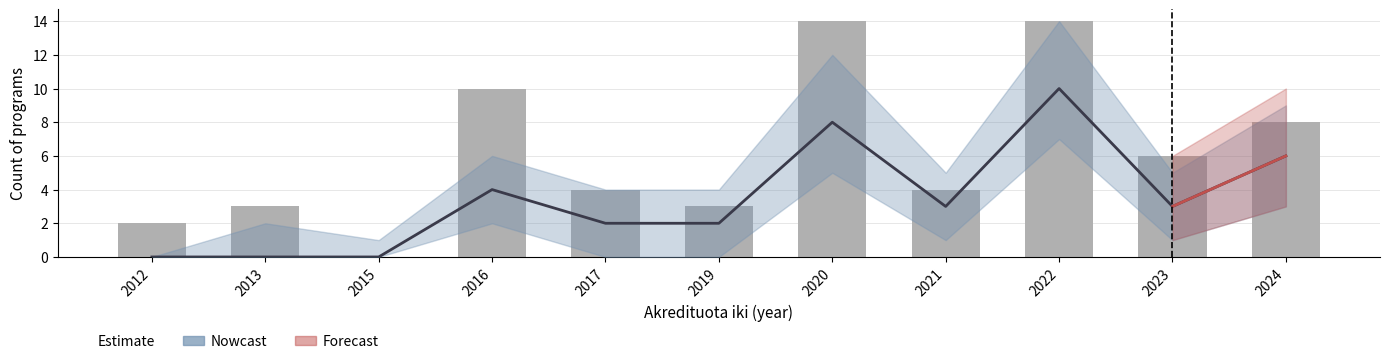

Rank the categories by value from highest to lowest.

2020, 2022, 2016, 2024, 2023, 2017, 2021, 2013, 2019, 2012, 2015